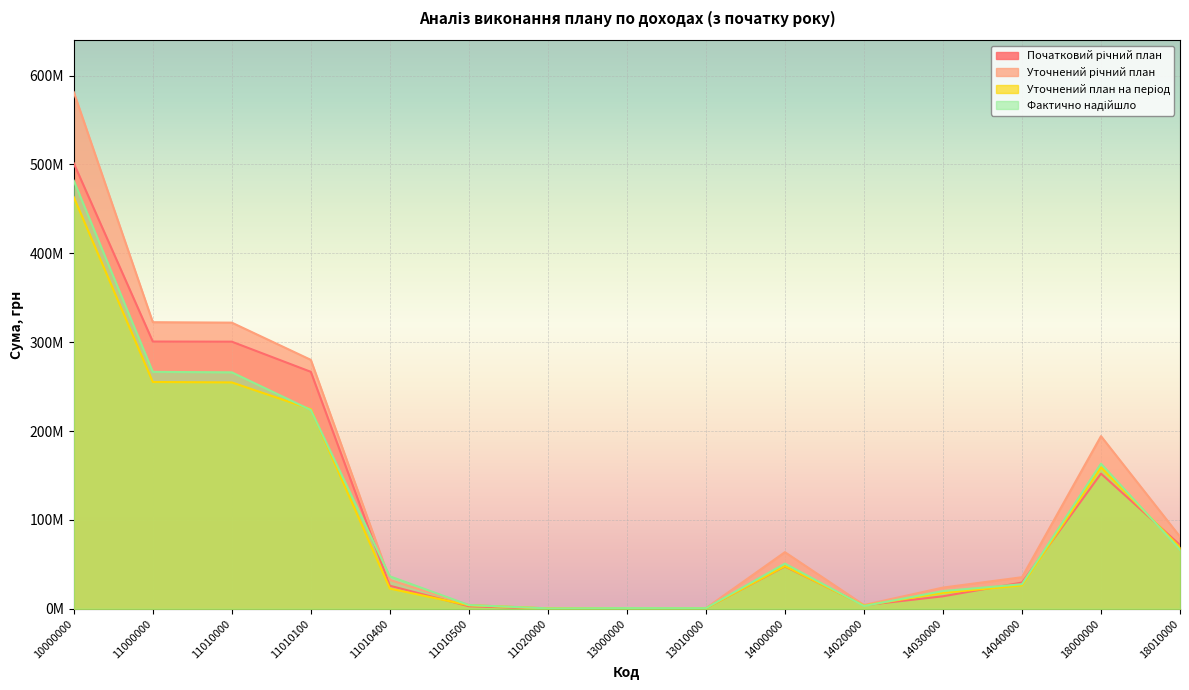

What is the spread (max minus min) of values at 11000000?

67294392.0